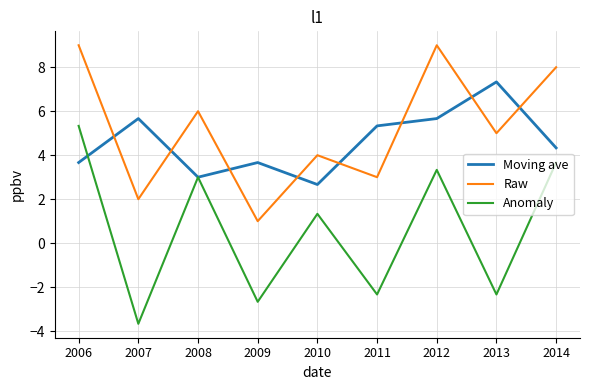

The Anomaly series shows 3.7 at 2014. True or false?

True